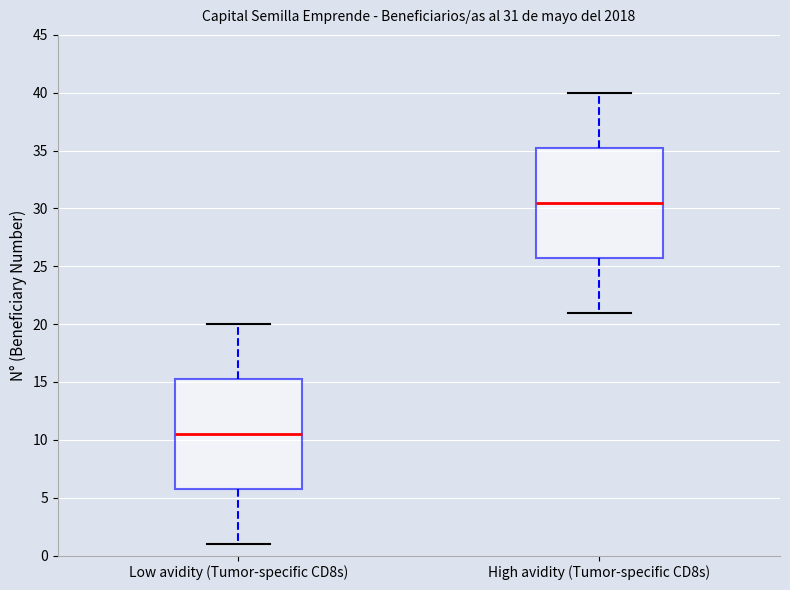

Which box has the highest median line?

High avidity (Tumor-specific CD8s)